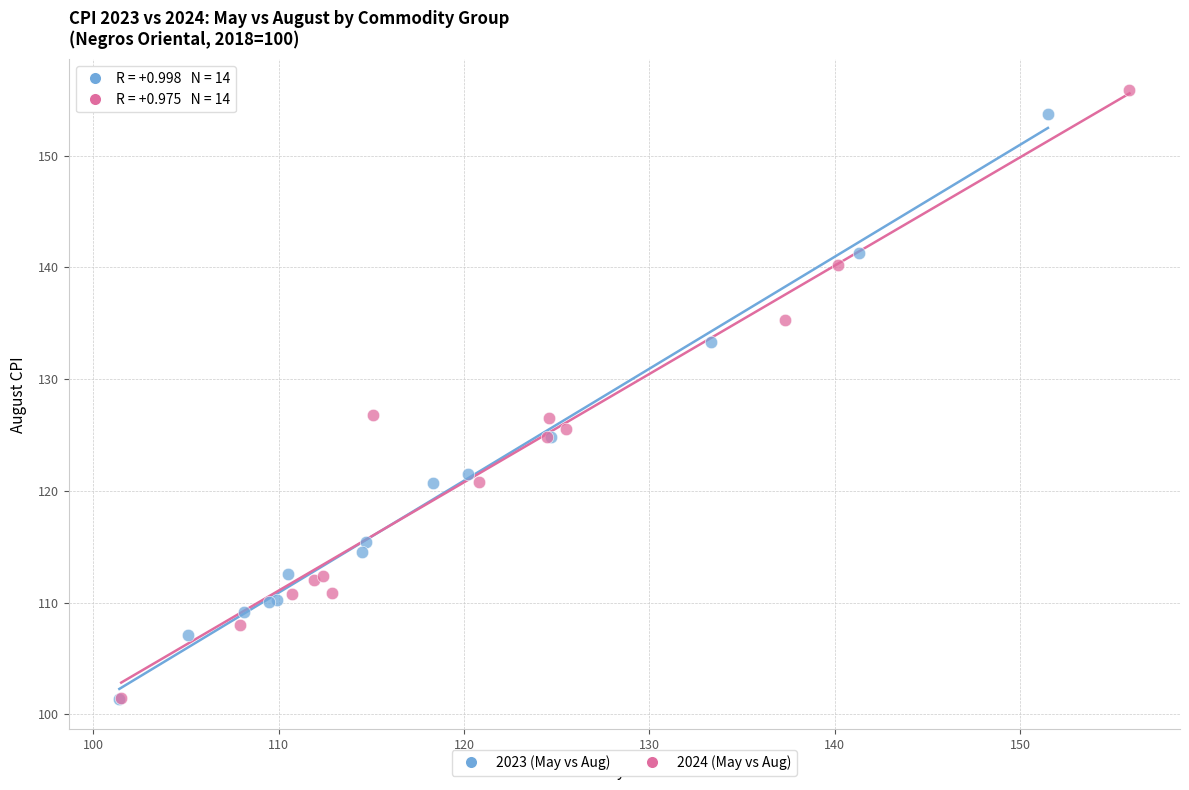

What are all the series names shown in the legend?

2023 (May vs Aug), 2024 (May vs Aug)